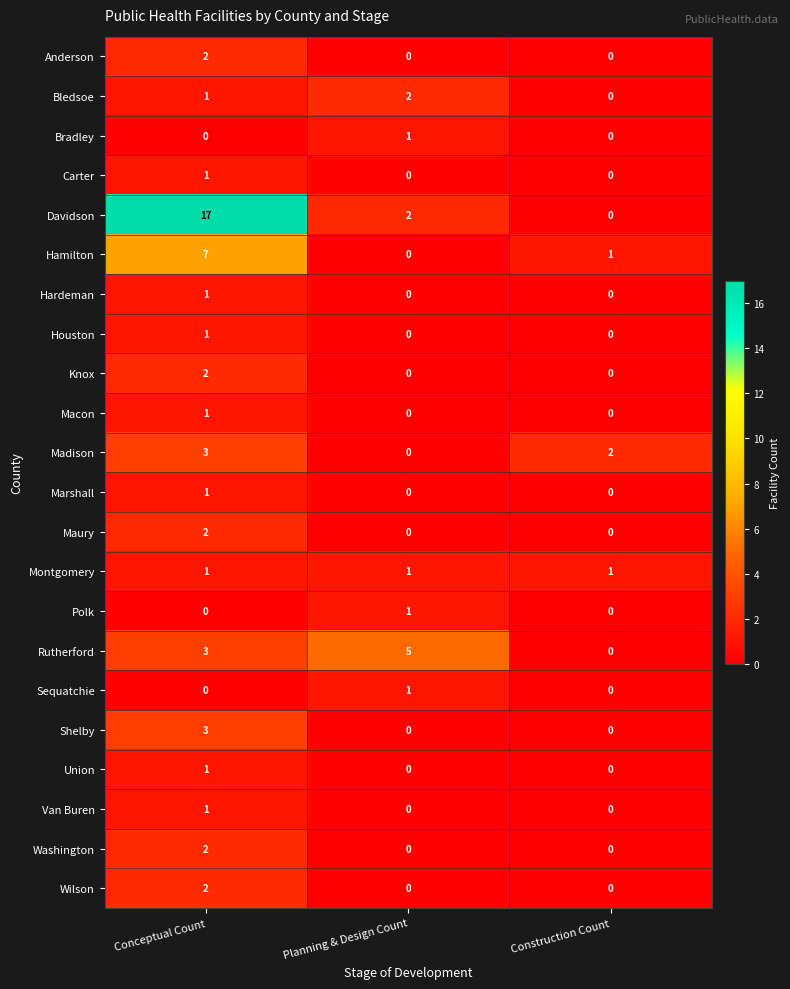

The Bradley series shows 2 at Planning & Design Count. True or false?

False